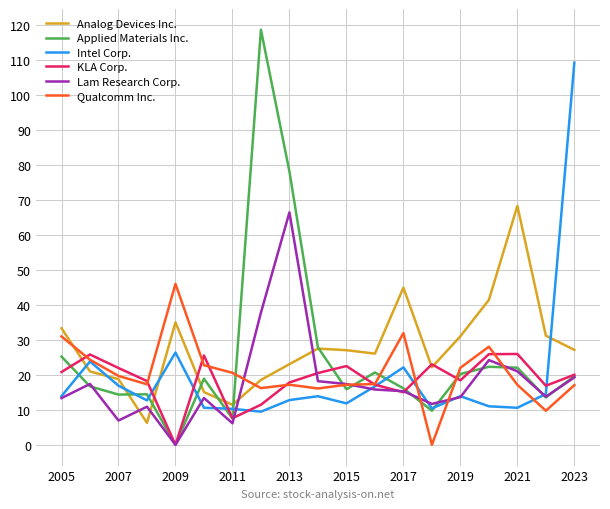

Which series has the widest spread of values?

Applied Materials Inc.